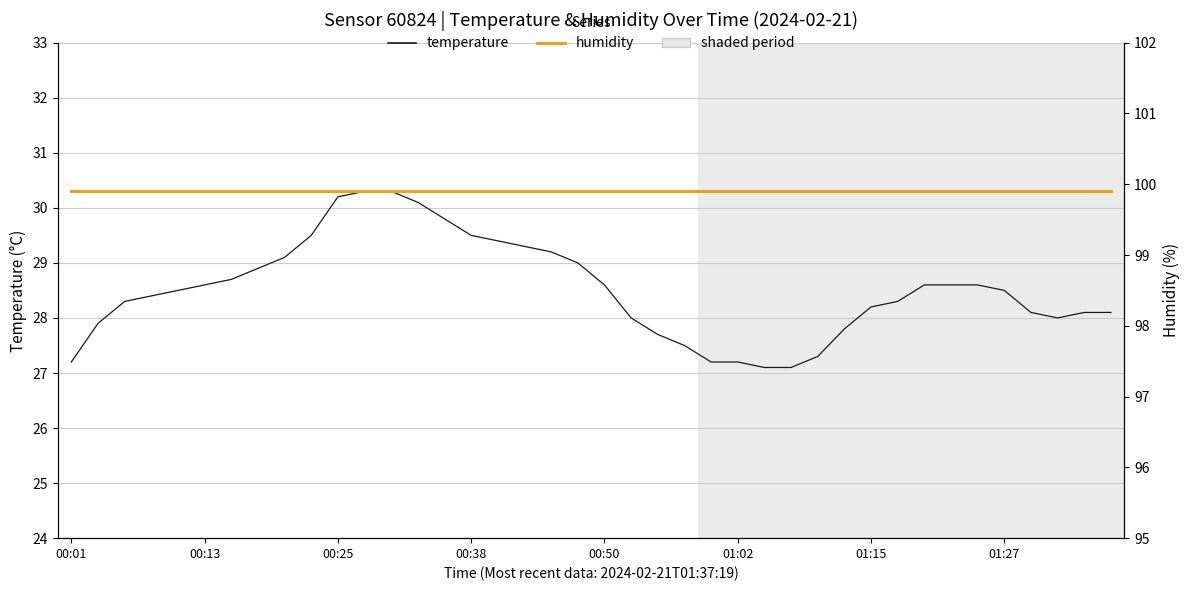

At how many categories does at least one series exceed 70?

40